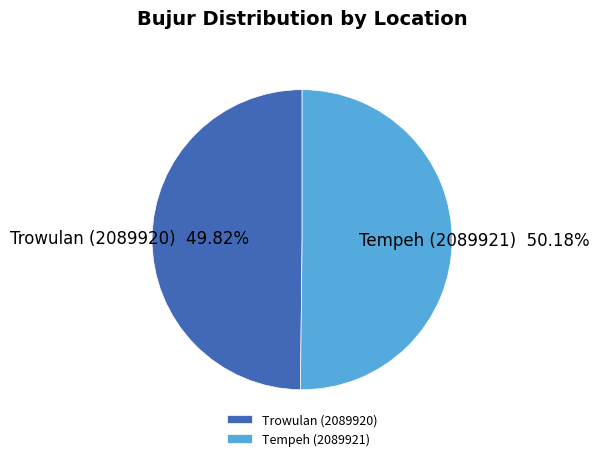

What is the ratio of the value at Trowulan (2089920) to the value at Tempeh (2089921)?

1.0